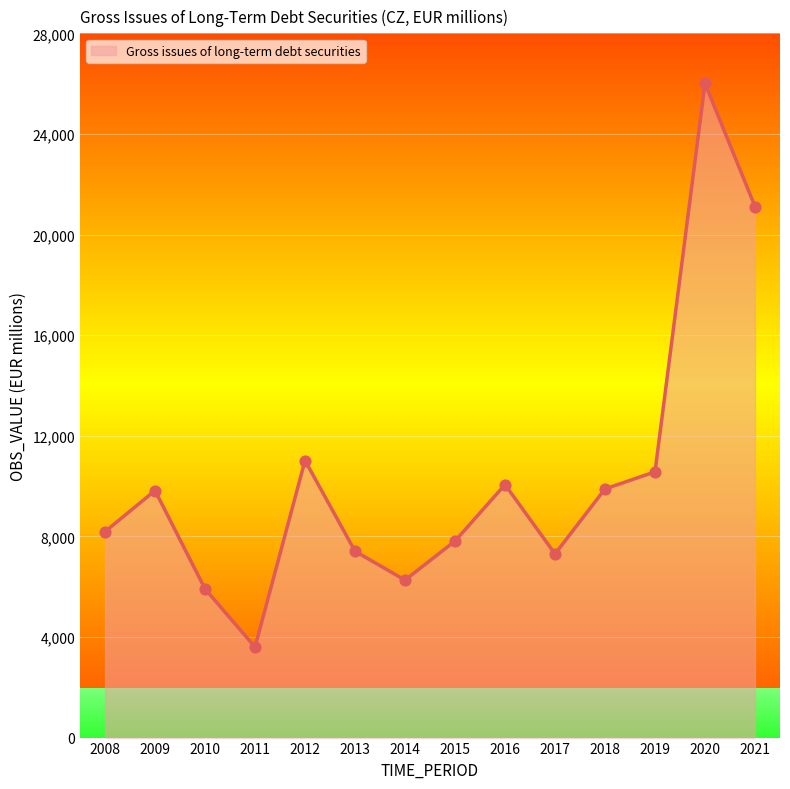

What is the change in value from 2015 to 2019?

+2752.5